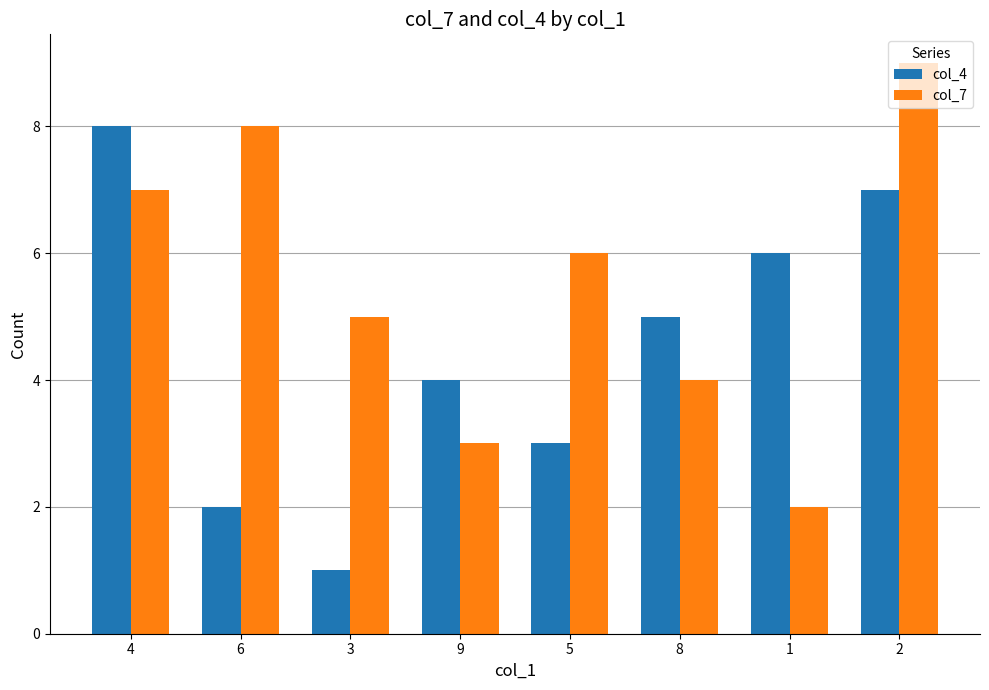

Reading left to right, extract all data points from this chart.

col_4: 8	2	1	4	3	5	6	7
col_7: 7	8	5	3	6	4	2	9